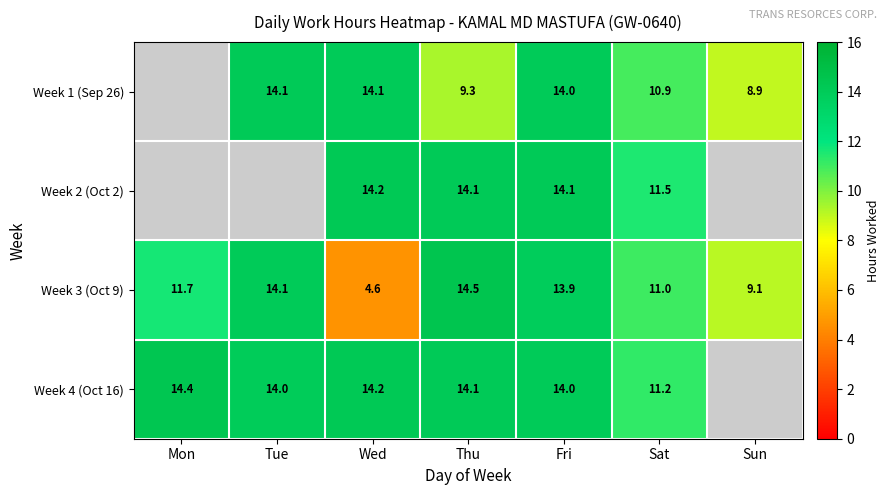

Where is Week 3 (Oct 9) nearest to the value 9?

Sun